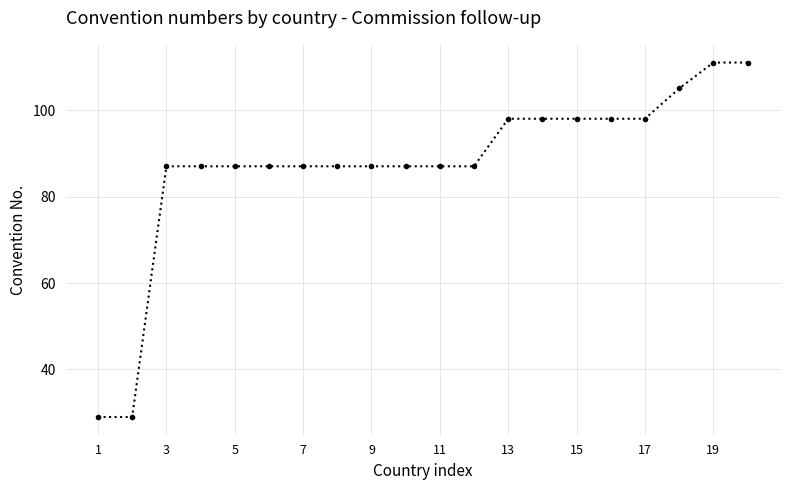

What is the average value?

87